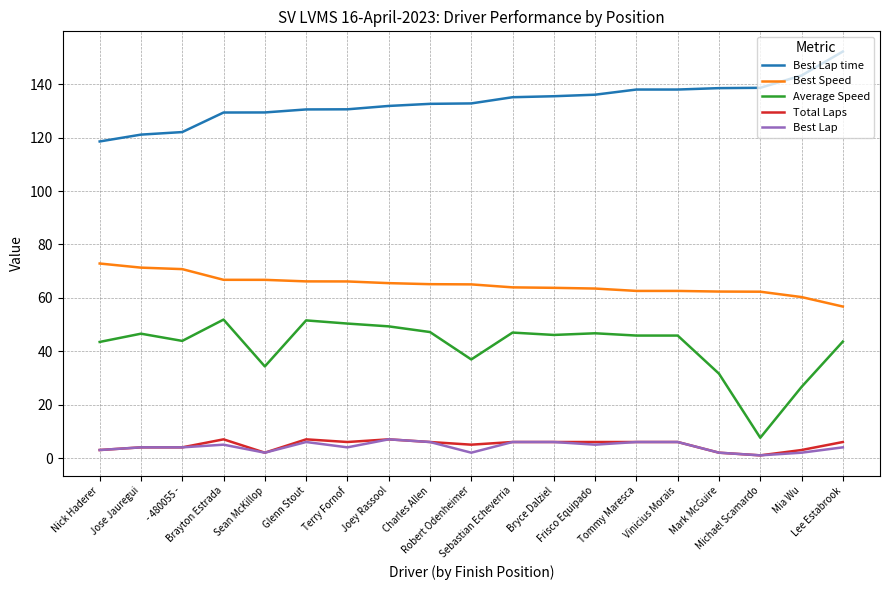

True or false: Average Speed and Best Speed intersect in this chart.

False